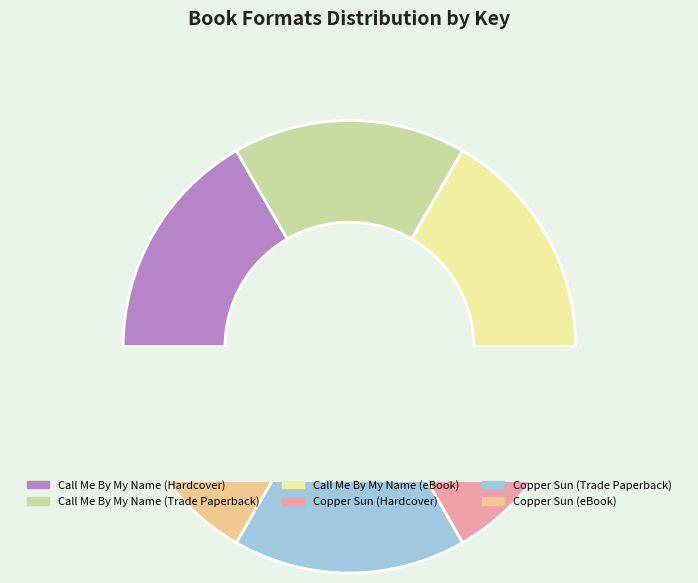

What is the change in value from Call Me By My Name (Hardcover) to Copper Sun (Hardcover)?

-411167397